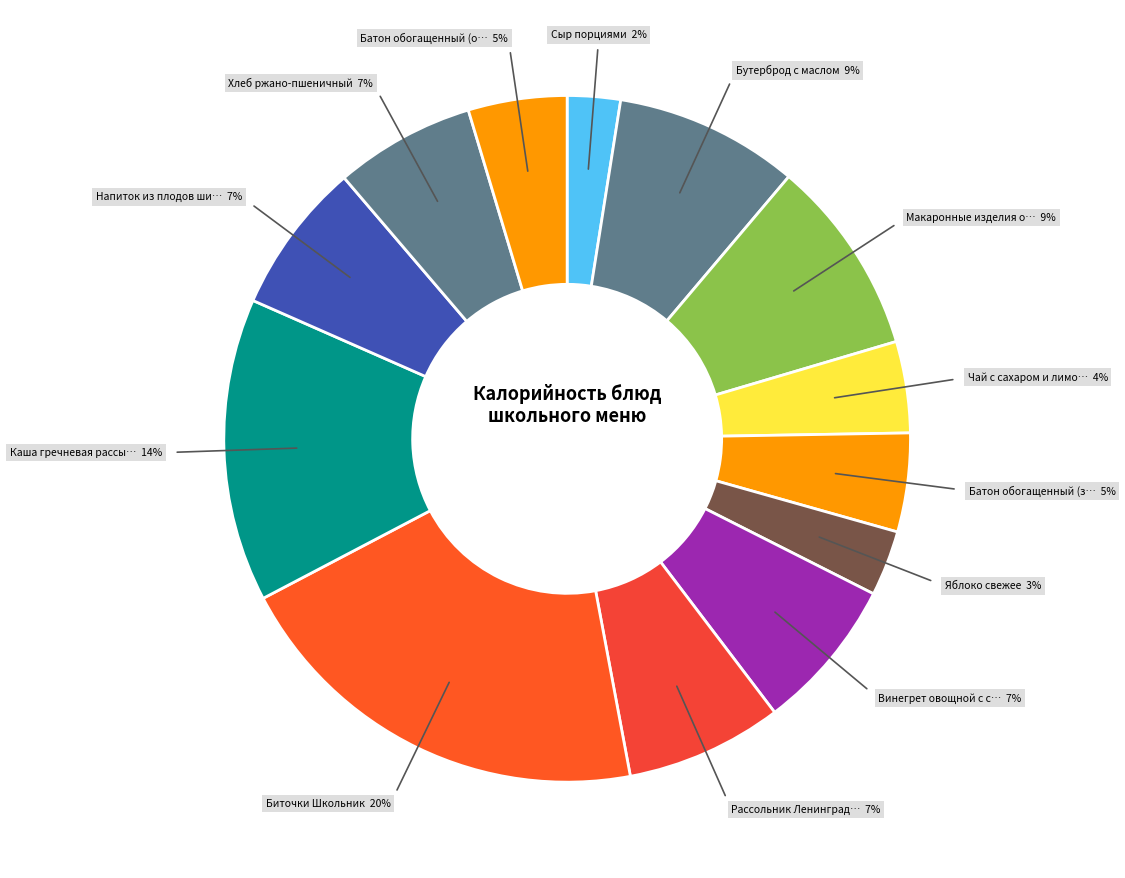

How many segments does this pie chart have?

13